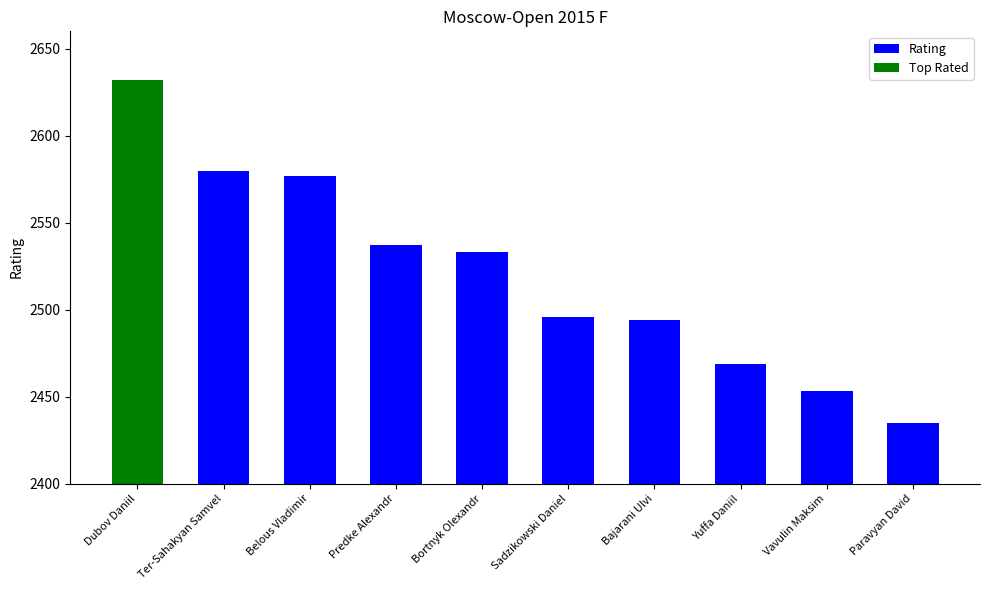

At which label does the data first exceed 2533?

Dubov Daniil